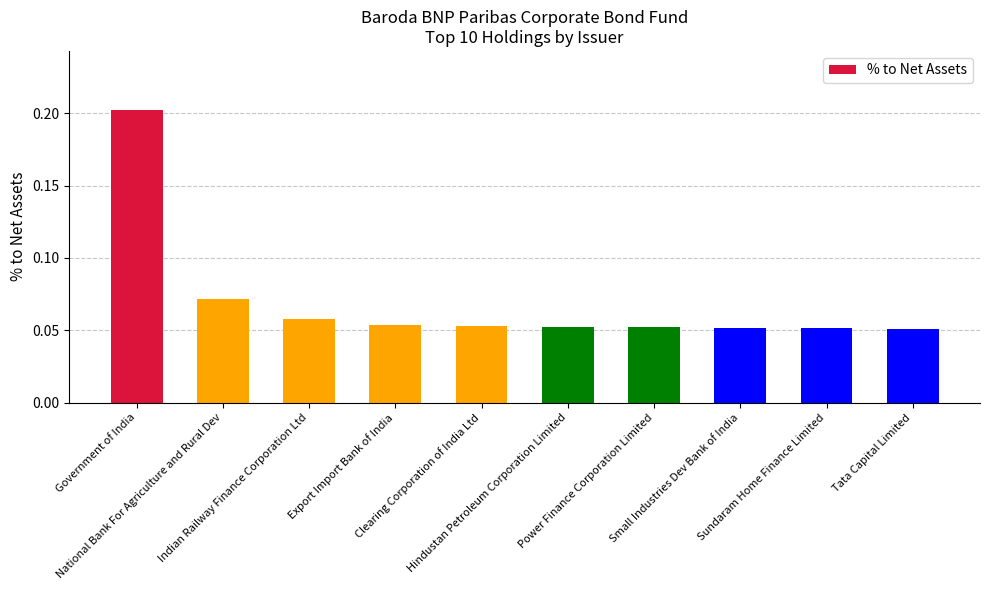

What is the sum of all values?

0.7